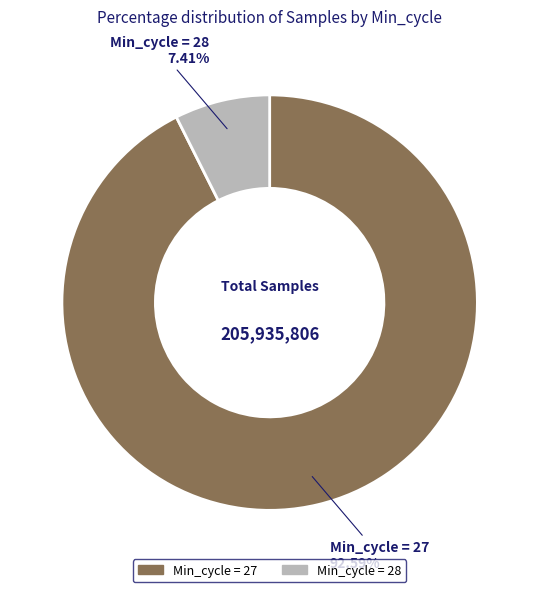

Is there any slice that represents more than half of the pie?

Yes